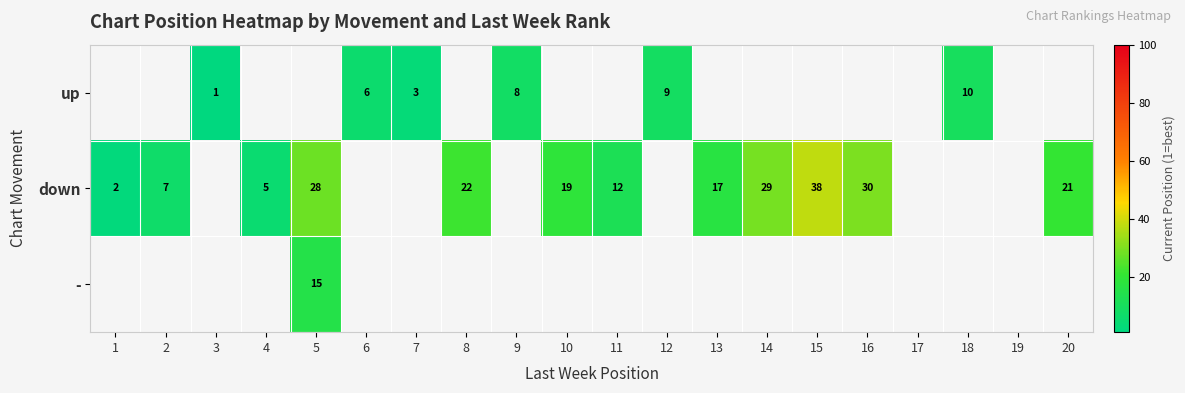

True or false: down has a value of 9 at 4.

False